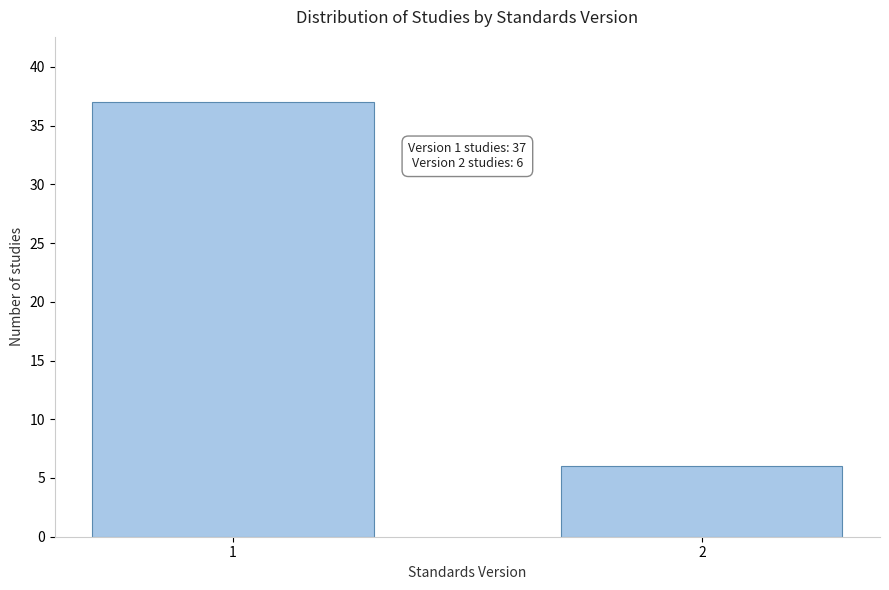

Reading left to right, what are all the values shown in this chart?

37	6